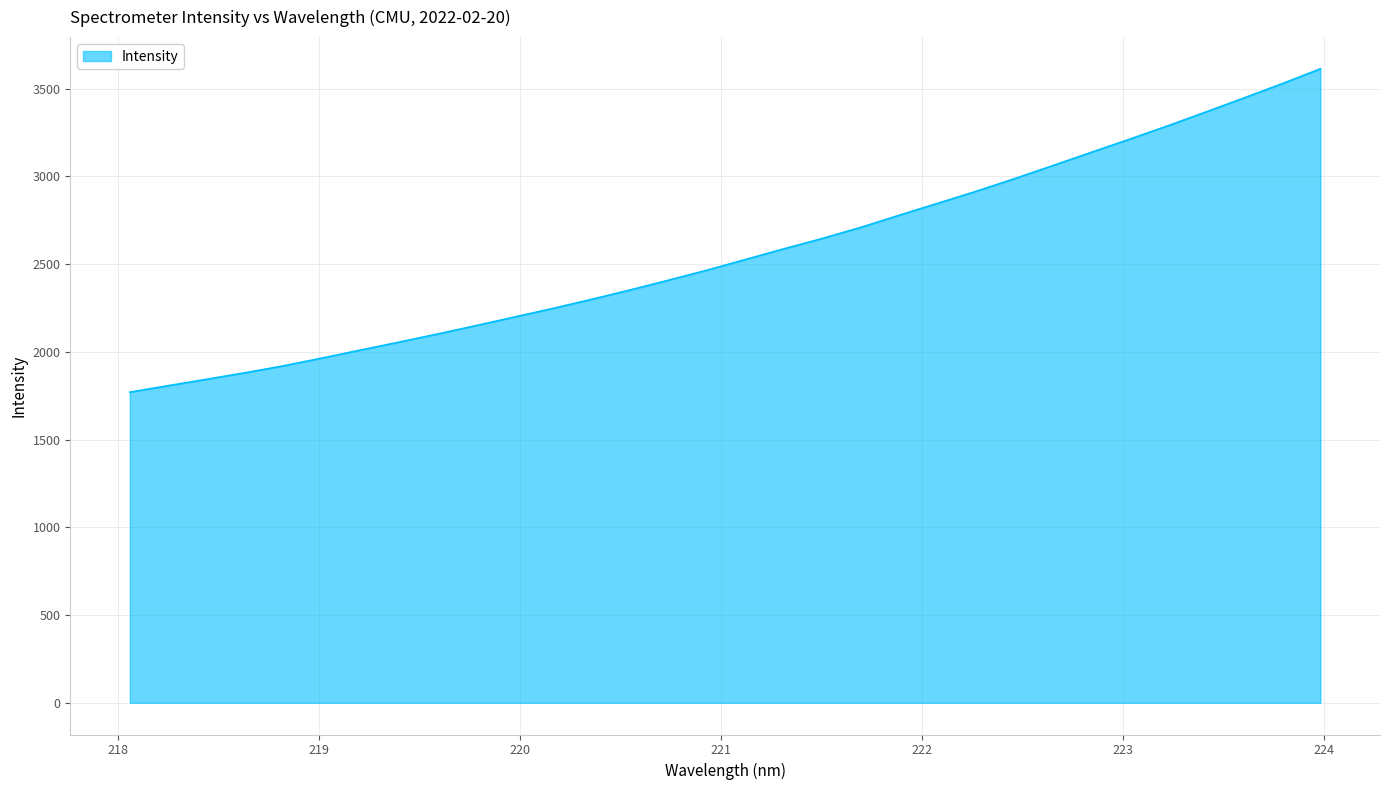

What is the greatest value displayed?

3613.6